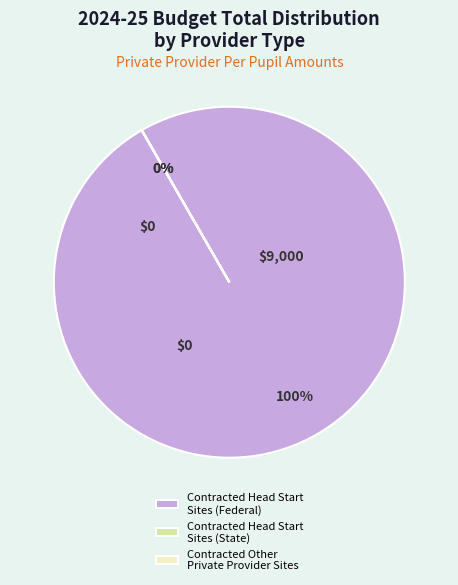

To the nearest percent, what is the difference between the largest and smallest slice percentages?

100%